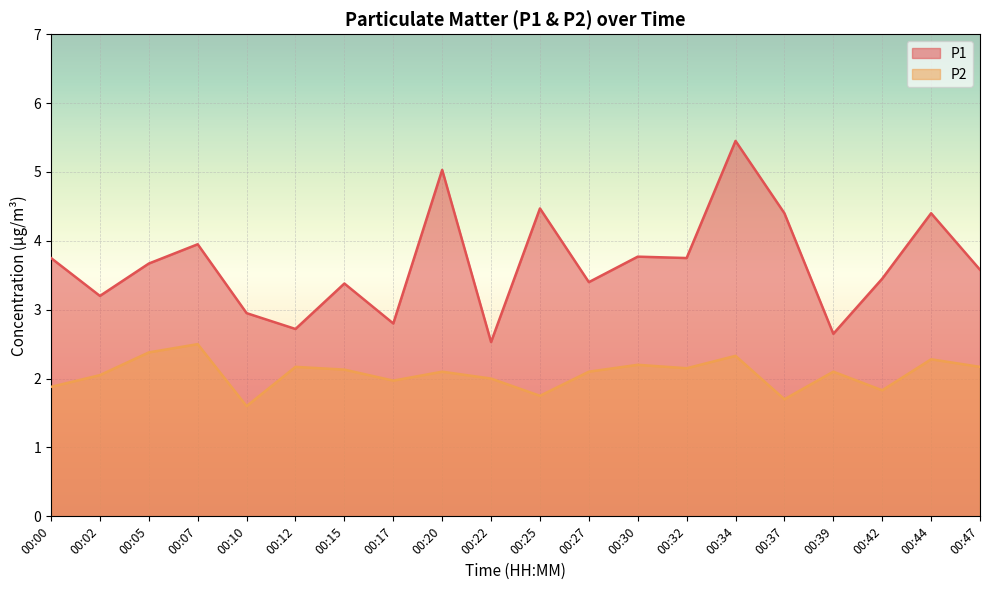

True or false: P2 and P1 intersect in this chart.

False